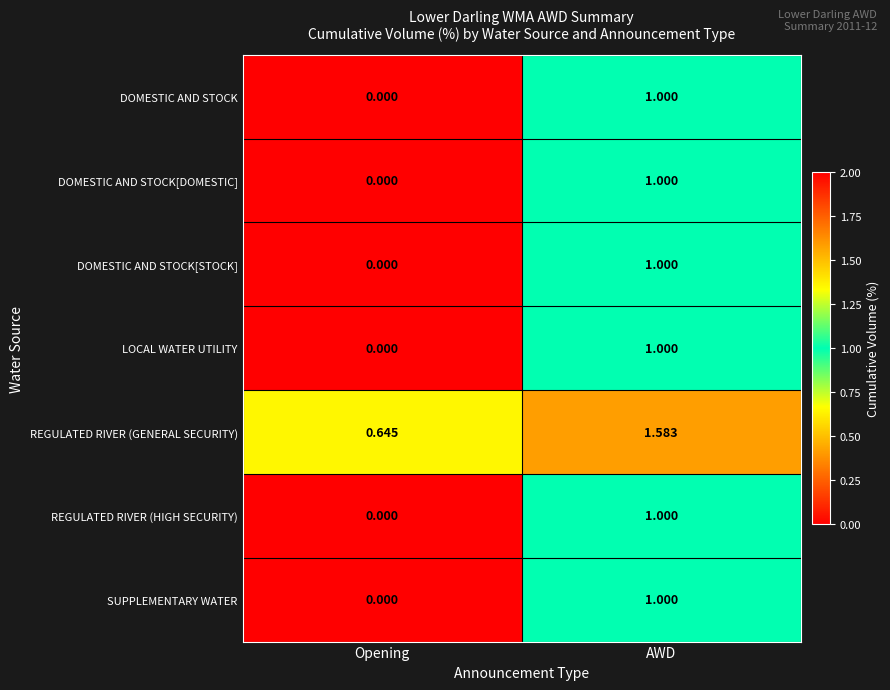

At which category is the sum across all series the highest?

AWD